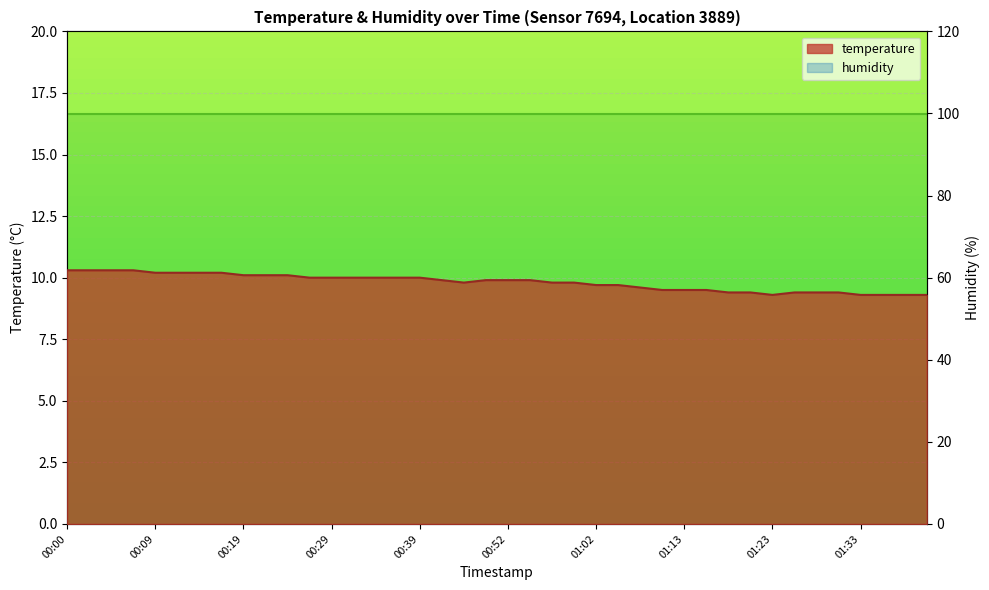

At which category does the data reach its first local valley?

00:47